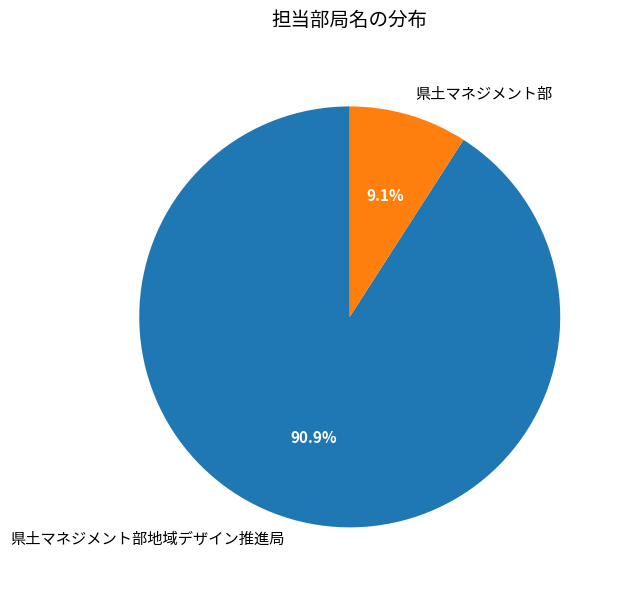

How many slices are in this pie chart?

2